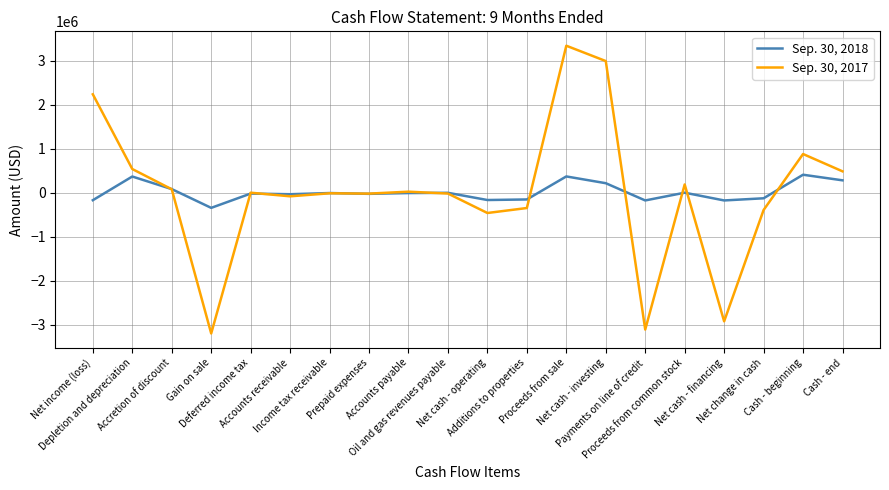

Which series has the widest spread of values?

Sep. 30, 2017